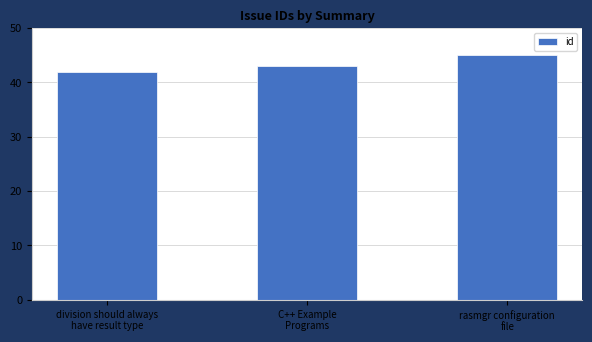

Which category has the highest value across all series?

rasmgr configuration
file